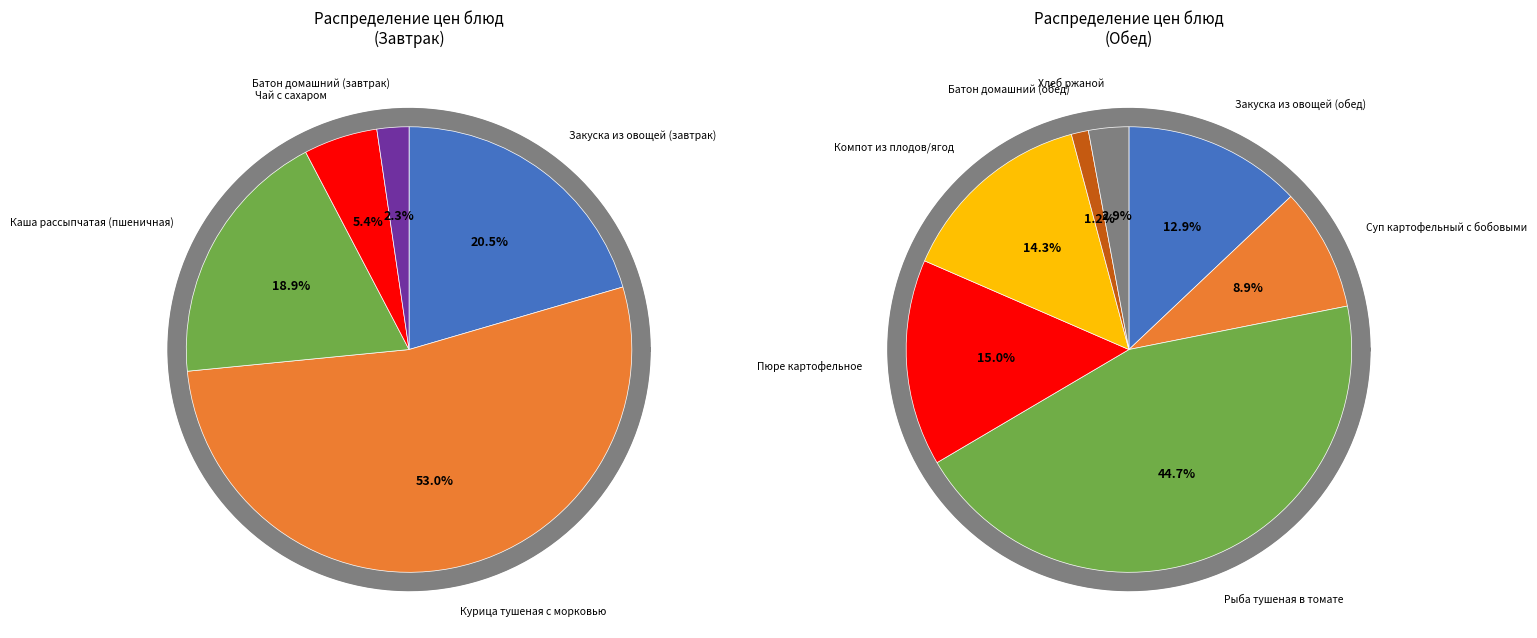

What percentage is the Батон домашний (обед) slice, to the nearest percent?

1%